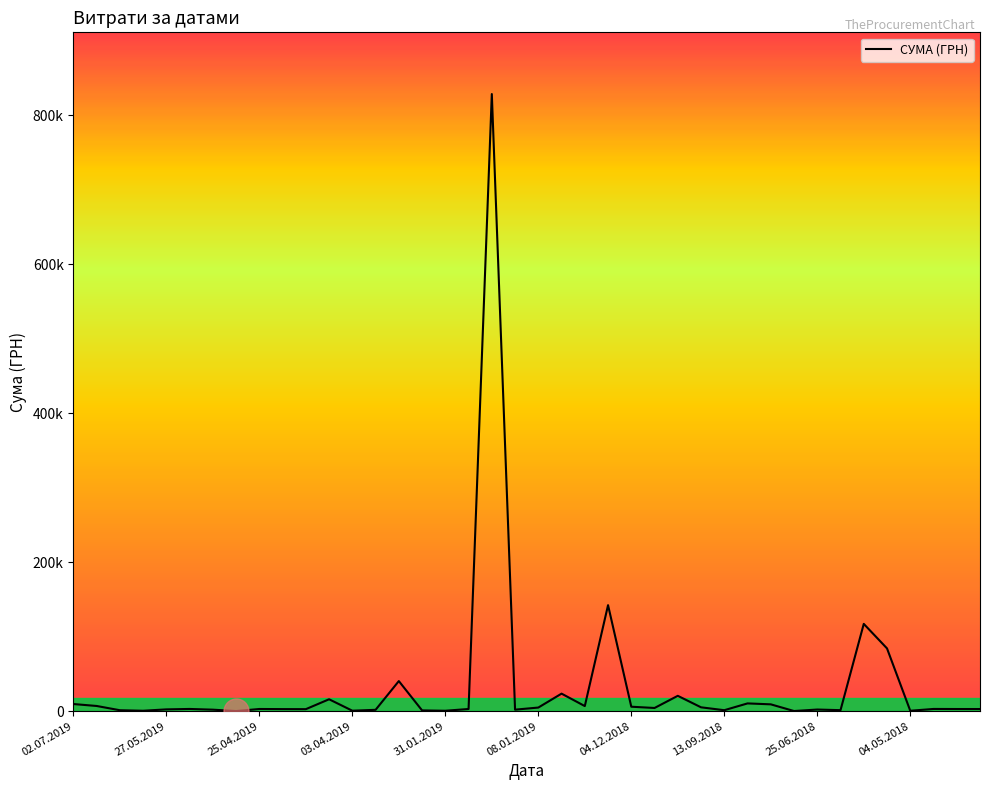

Reading left to right, extract all data points from this chart.

9599.0	7000.0	1284.0	584.0	2420.0	2990.0	2040.0	179.0	2944.0	2785.6	2720.0	15994.0	646.5	1828.5	40426.4	1051.9	585.0	2941.0	828659.7	2050.0	4872.0	23563.2	6863.2	142380.6	6000.0	4306.8	20625.0	5198.0	1320.0	10442.1	9199.0	201.0	2215.2	1359.0	117227.9	84300.0	578.0	2999.0	2907.0	2882.0